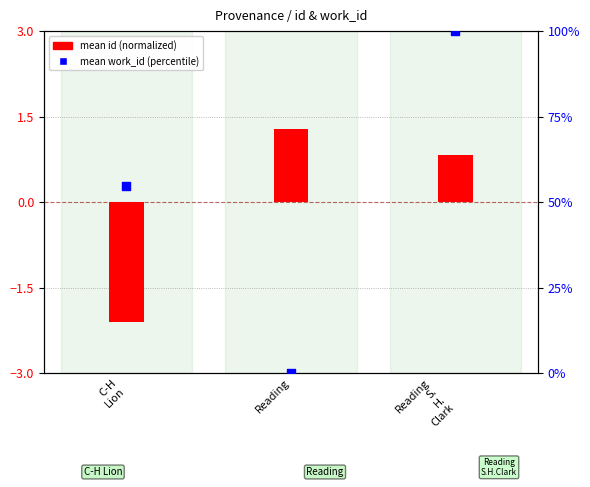

At how many categories does at least one series exceed 1?

3